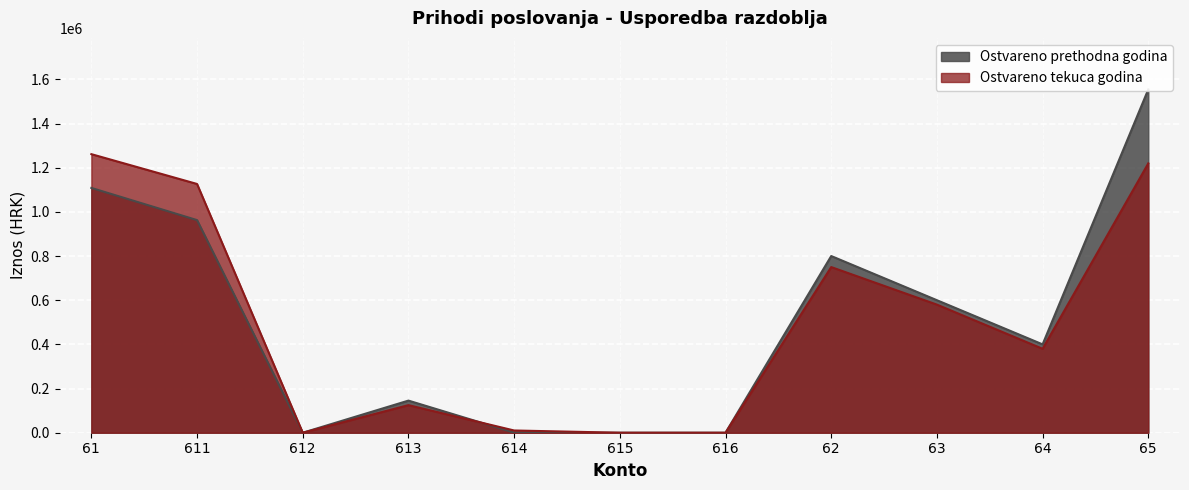

What is the difference between the highest and lowest values at 614?

9847.2